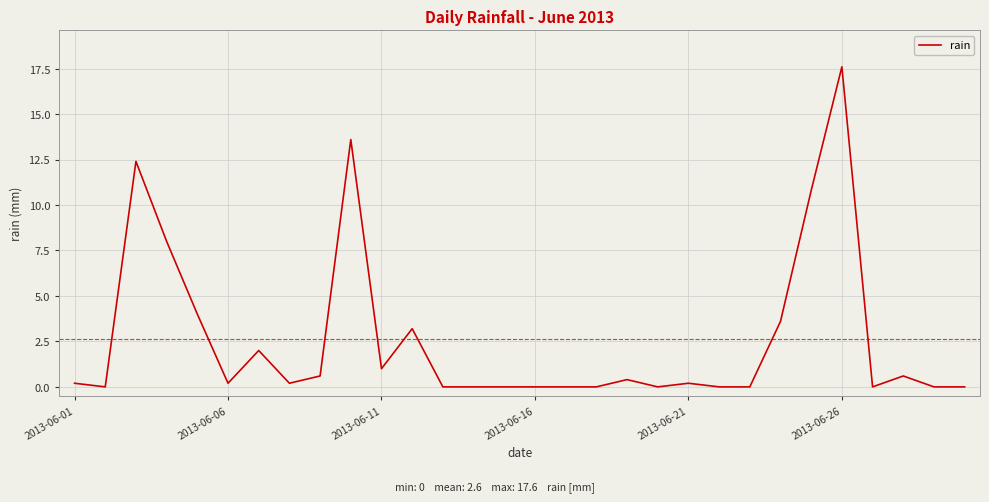

What is the greatest value displayed?

17.6